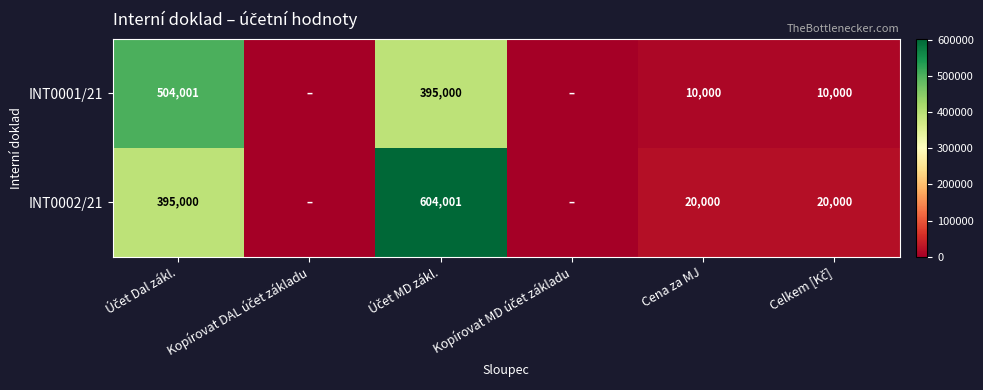

The value of INT0001/21 at Cena za MJ is 10000. True or false?

True